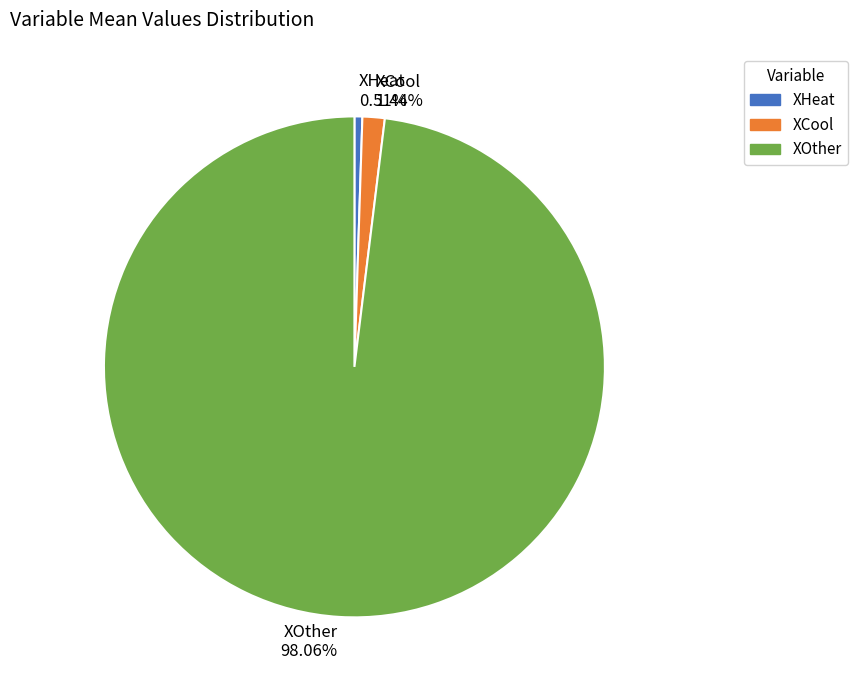

How many slices are in this pie chart?

3